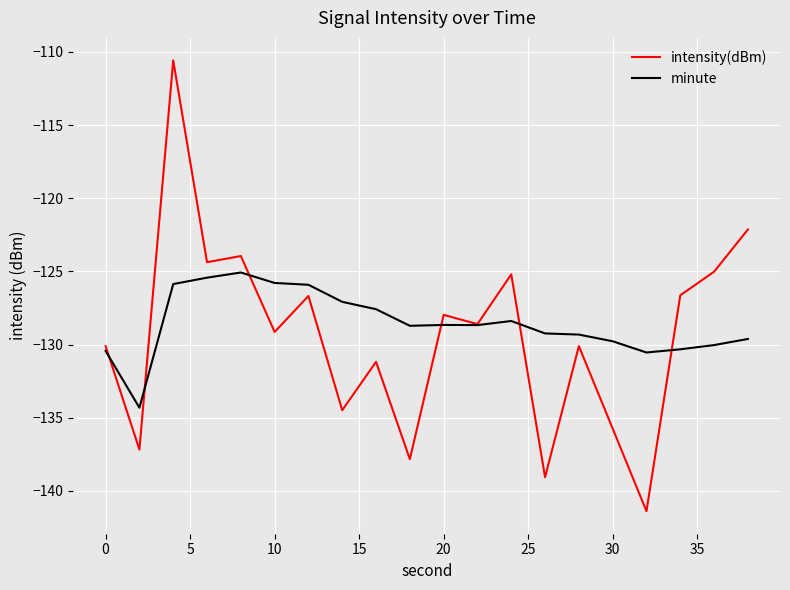

How many lines are shown in the chart?

2